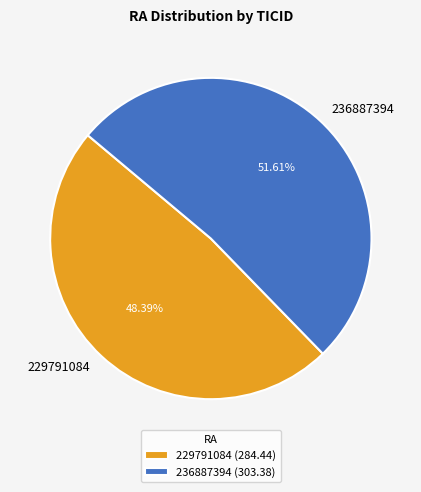

Is it true that 236887394 is 52% of the pie?

True